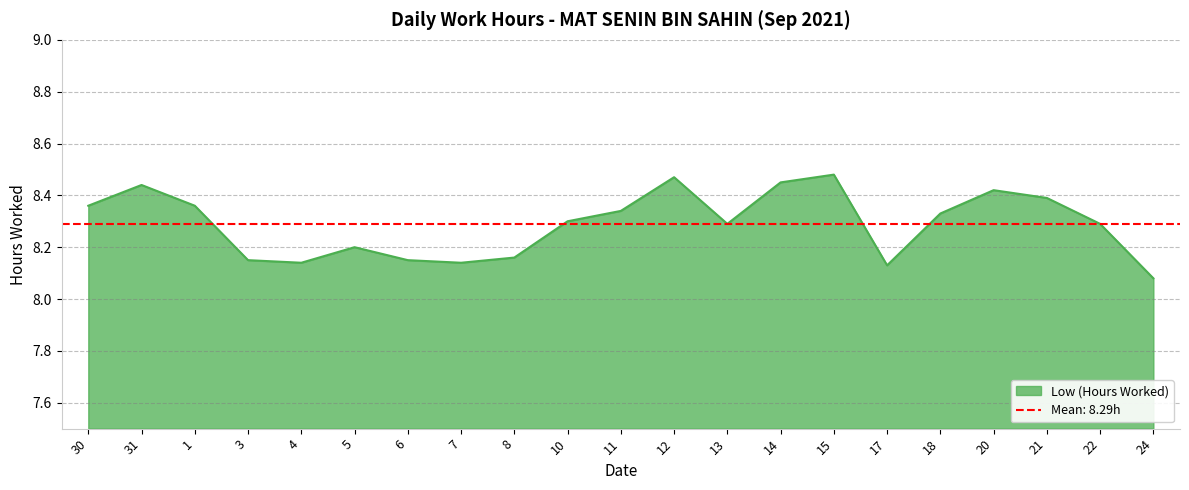

The value at 22 is 8.3. True or false?

True